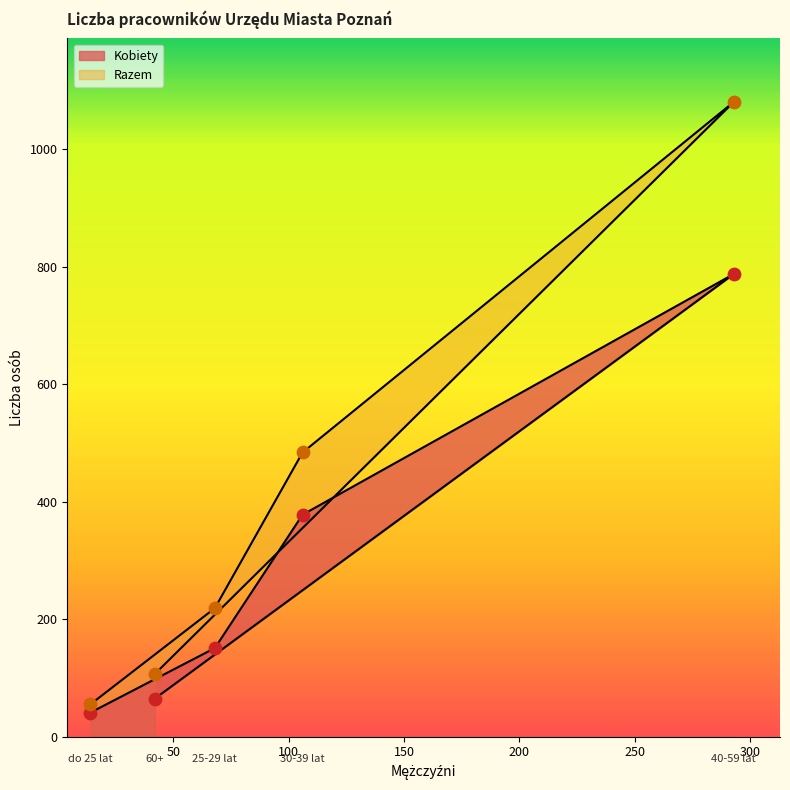

Which series reaches the maximum Y coordinate?

Razem